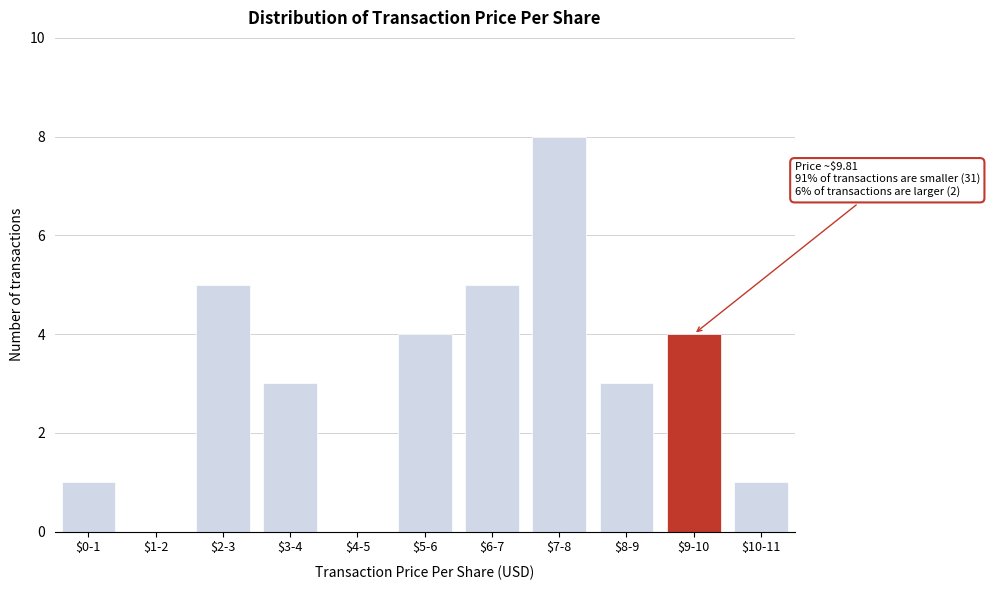

The value at $1-2 is 0. True or false?

True